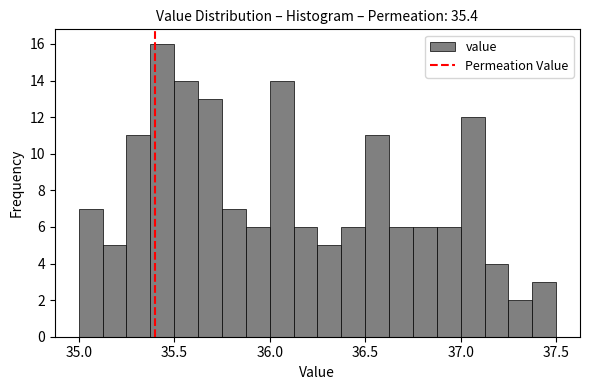

Read against the x-axis, roughly where is the centre of the tallest bar?

35.45